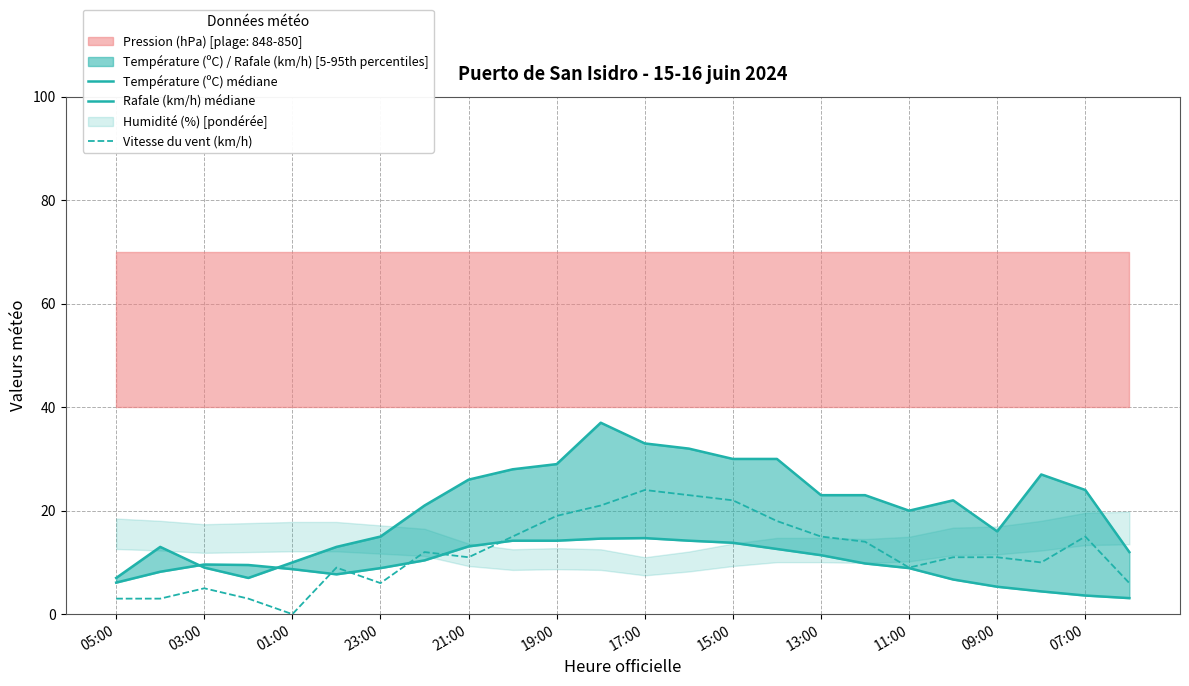

Count the number of categories in the chart.

24